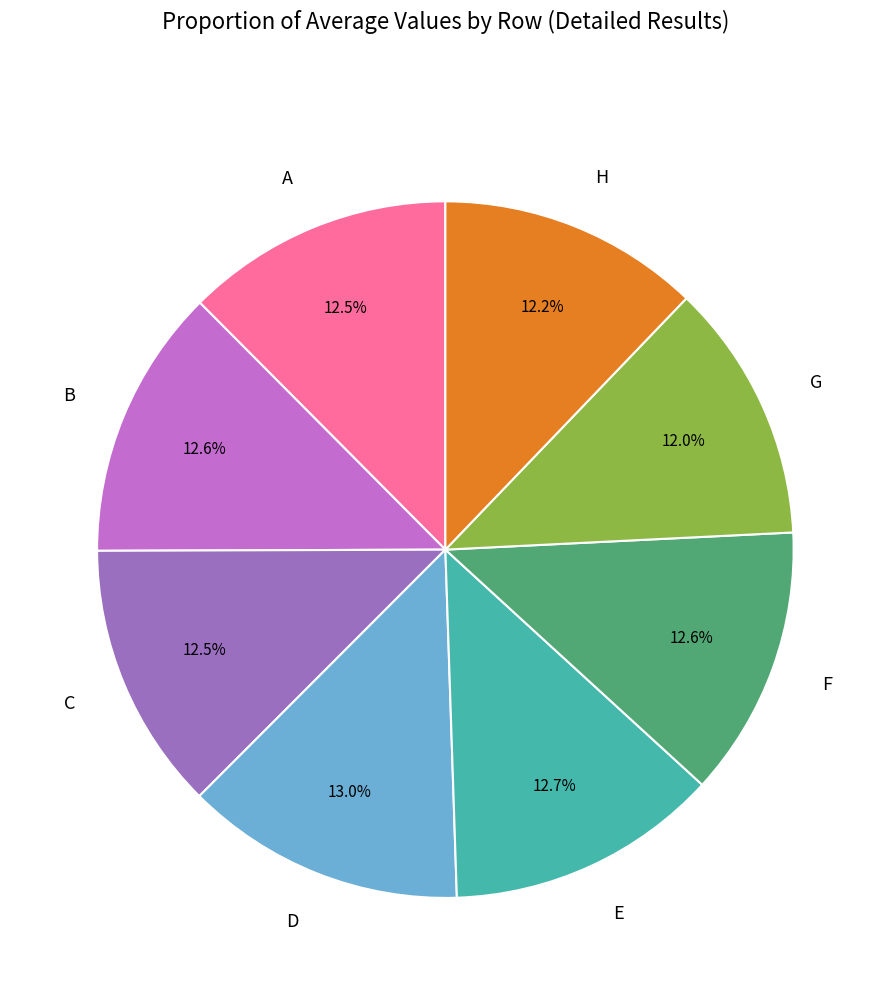

To the nearest percent, what is the average slice percentage?

12%